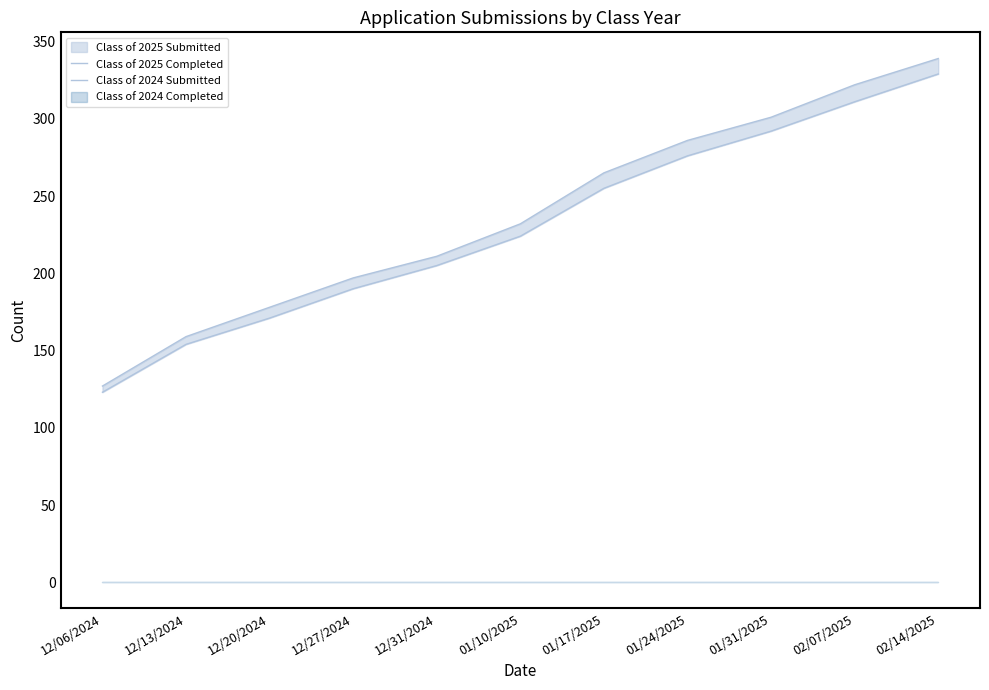

The Class of 2024 Submitted series shows 329 at 02/14/2025. True or false?

True